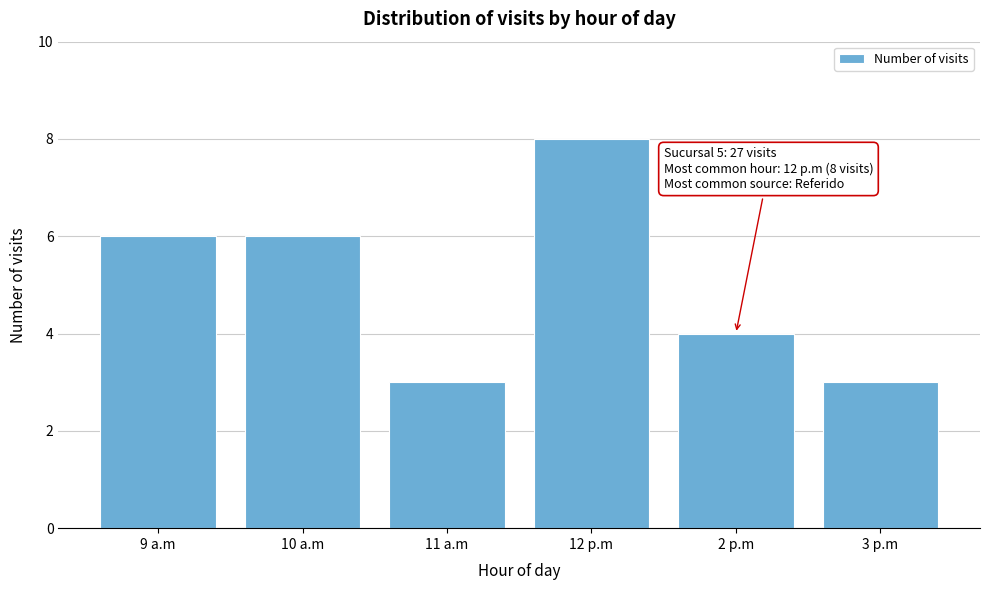

Reading left to right, list all the values displayed in this chart.

6	6	3	8	4	3